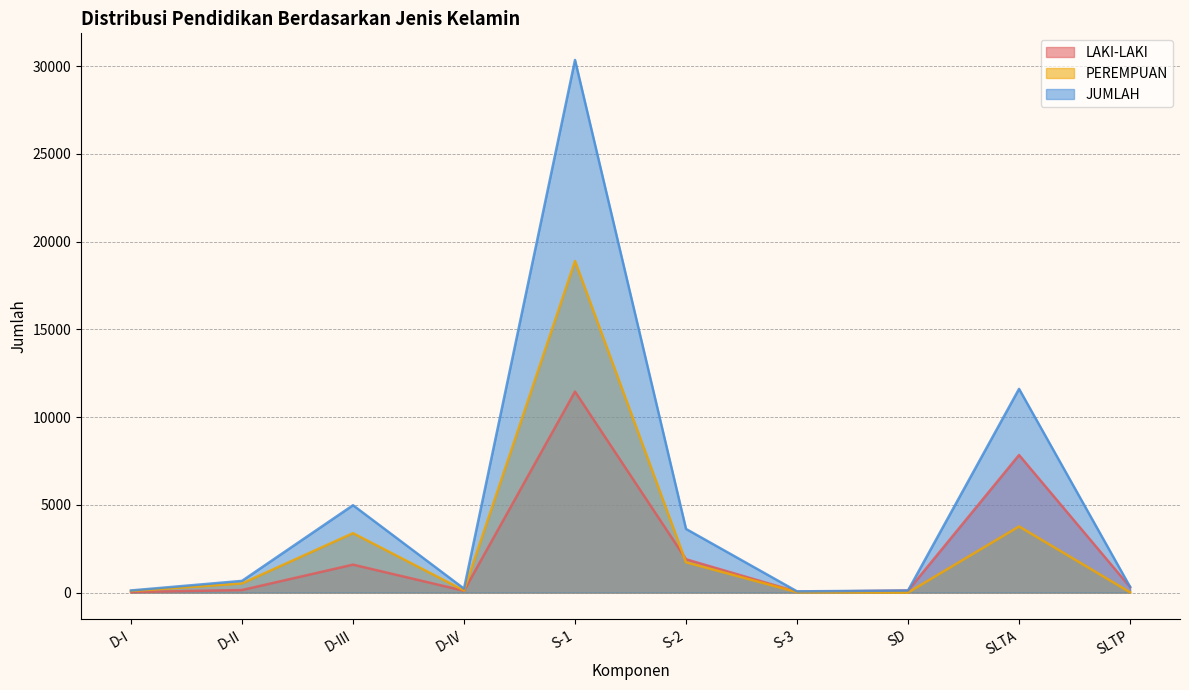

At which label does JUMLAH first exceed 667?

D-III